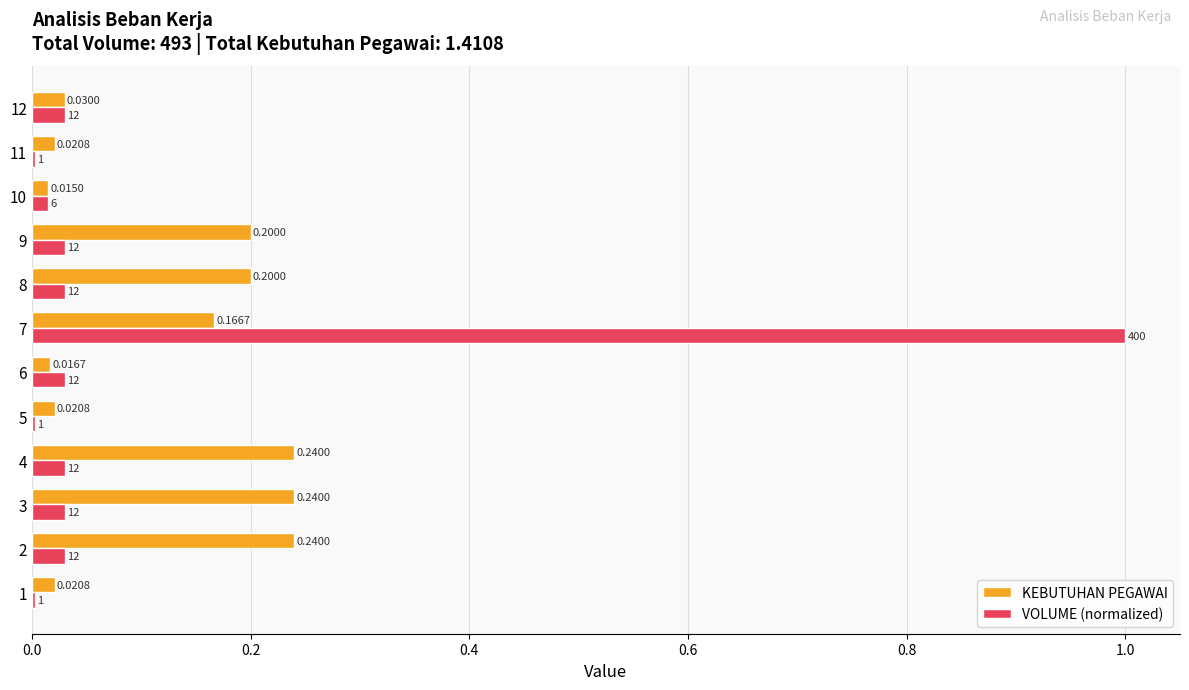

At which category is the sum across all series the highest?

7